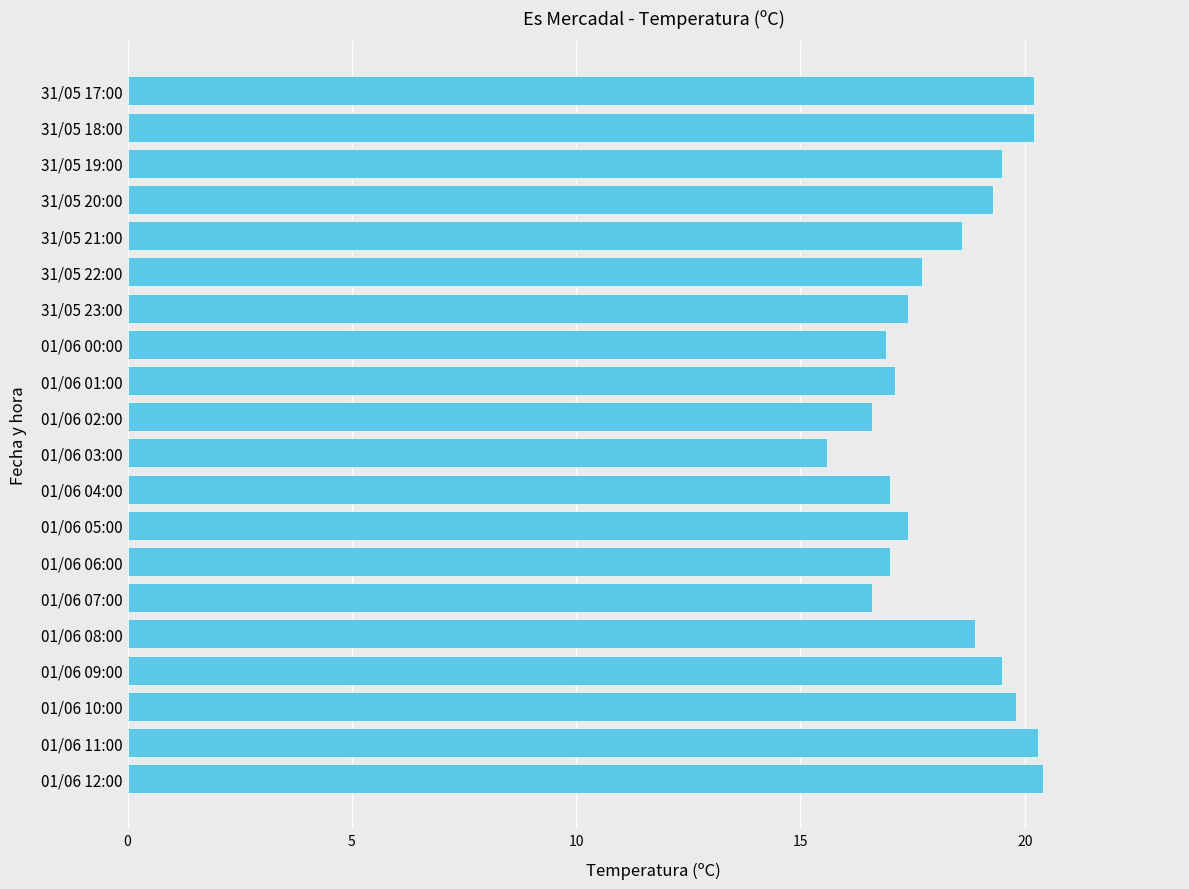

How many values are below 18?

10